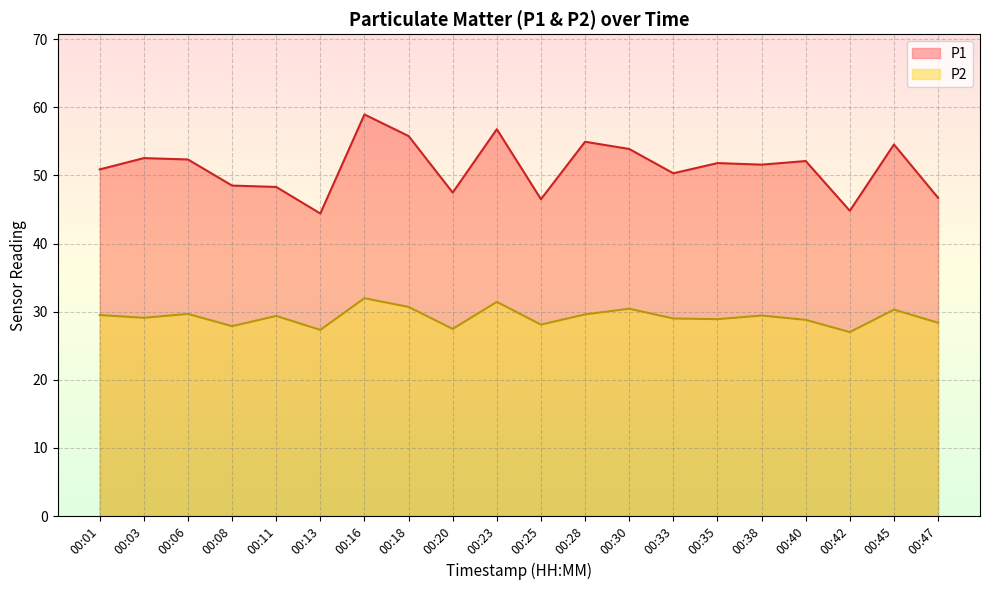

At how many categories does at least one series exceed 54?

5